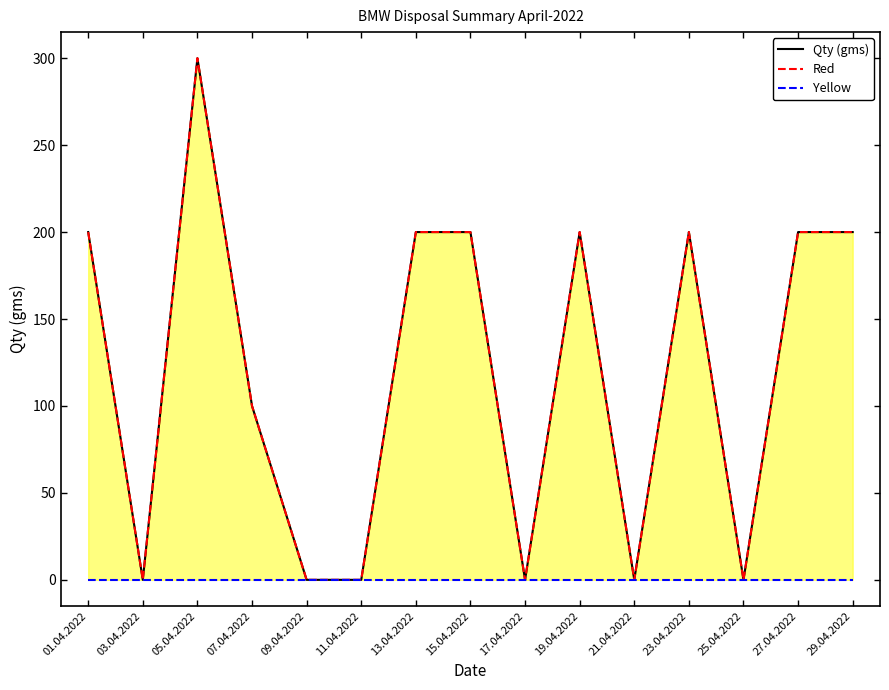

Reading left to right, what are all the values shown in this chart?

Qty (gms): 200	0	300	100	0	0	200	200	0	200	0	200	0	200	200
Red: 200	0	300	100	0	0	200	200	0	200	0	200	0	200	200
Yellow: 0	0	0	0	0	0	0	0	0	0	0	0	0	0	0